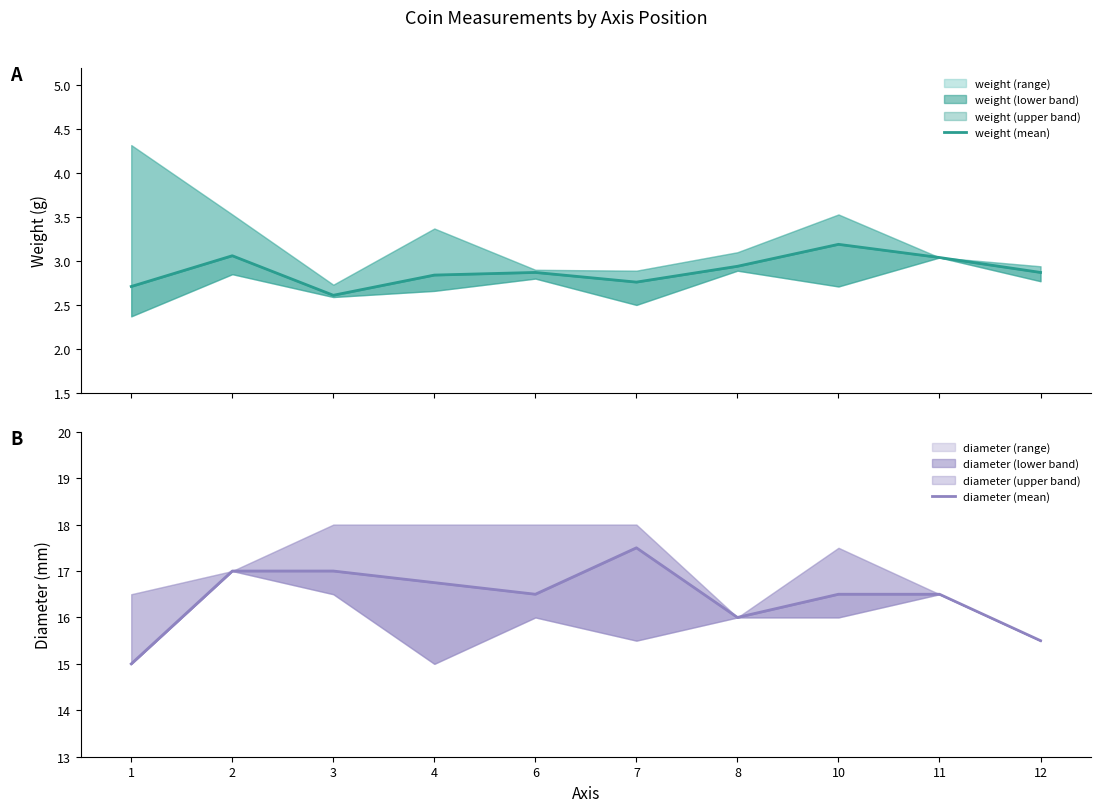

Reading left to right, extract all data points from this chart.

weight (mean): 1=2.7	2=3.1	3=2.6	4=2.8	6=2.9	7=2.8	8=2.9	10=3.2	11=3.0	12=2.9
diameter (mean): 1=15.0	2=17.0	3=17.0	4=16.8	6=16.5	7=17.5	8=16.0	10=16.5	11=16.5	12=15.5